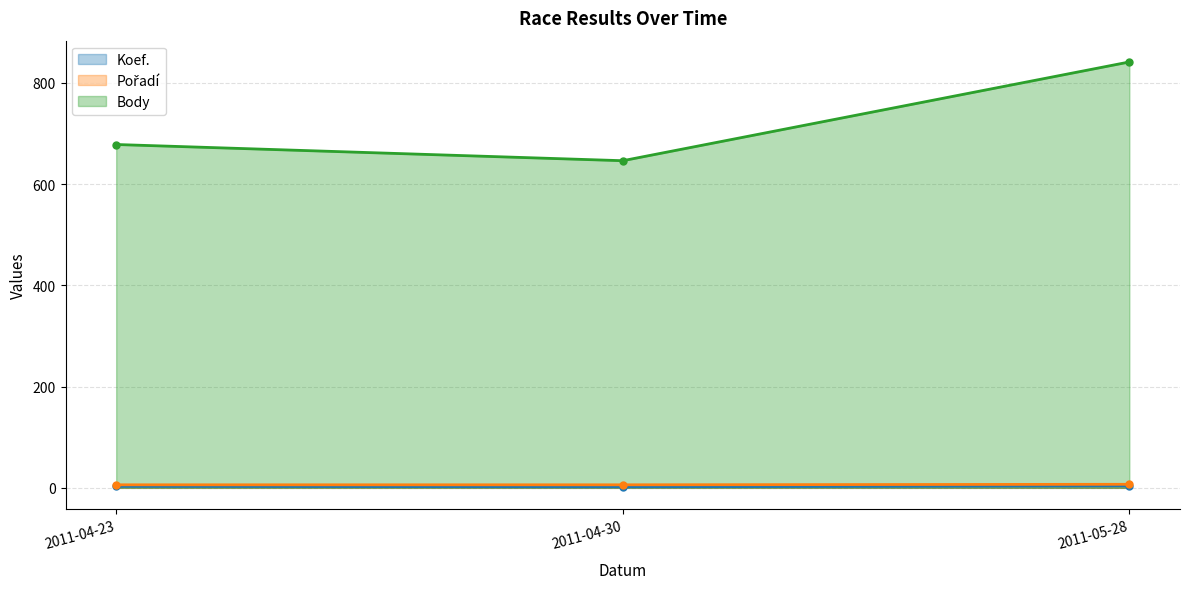

What is the difference between the maximum and minimum values in the Body series?

195